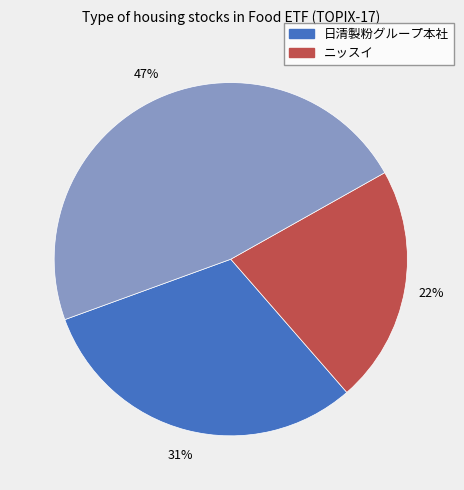

Is there any slice that represents more than half of the pie?

No